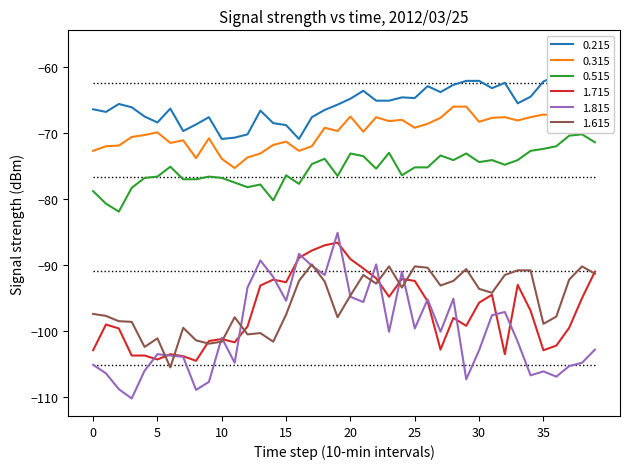

How many data points in 1.615 are less than -94?

21